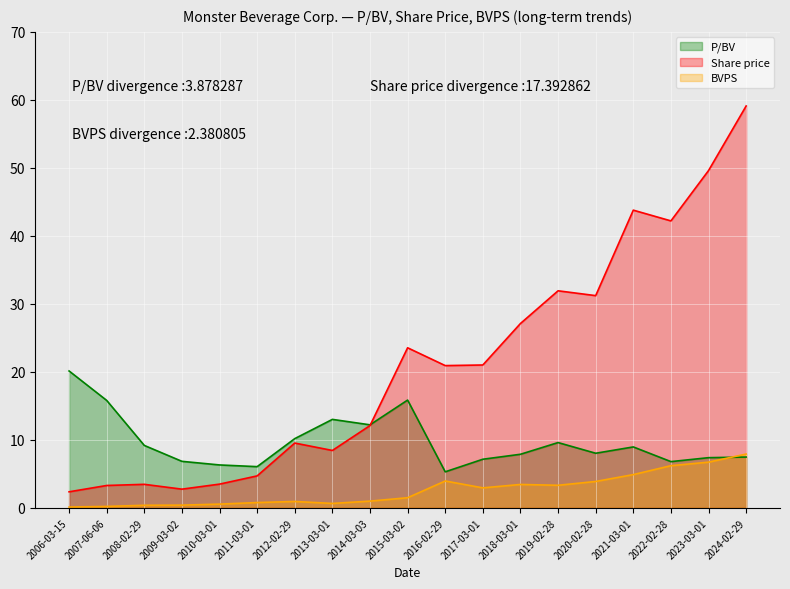

What is the label of the 7th point from the left?

2012-02-29